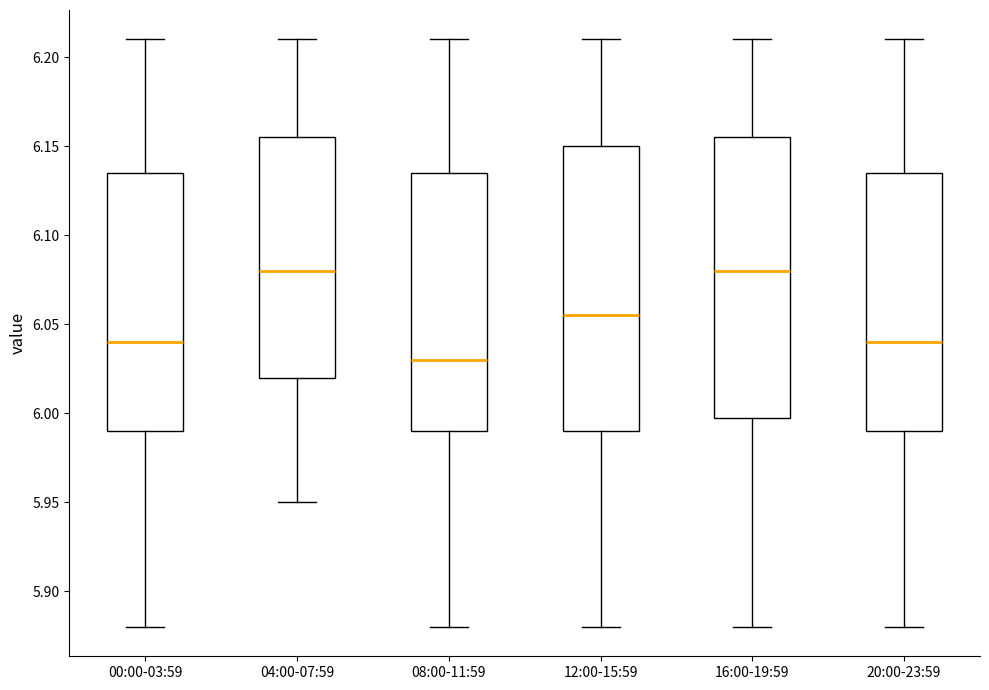

Reading left to right, transcribe this box plot: for each box, give where its median line is, the range the box spans, and where its two whiskers end, as read against the y-axis. The values are not printed on the chart, so give them approximately, as read against the axis.

00:00-03:59: median 6.040, box 5.990 to 6.135, whiskers 5.880 to 6.210
04:00-07:59: median 6.080, box 6.020 to 6.155, whiskers 5.950 to 6.210
08:00-11:59: median 6.030, box 5.990 to 6.135, whiskers 5.880 to 6.210
12:00-15:59: median 6.055, box 5.990 to 6.150, whiskers 5.880 to 6.210
16:00-19:59: median 6.080, box 6.000 to 6.155, whiskers 5.880 to 6.210
20:00-23:59: median 6.040, box 5.990 to 6.135, whiskers 5.880 to 6.210